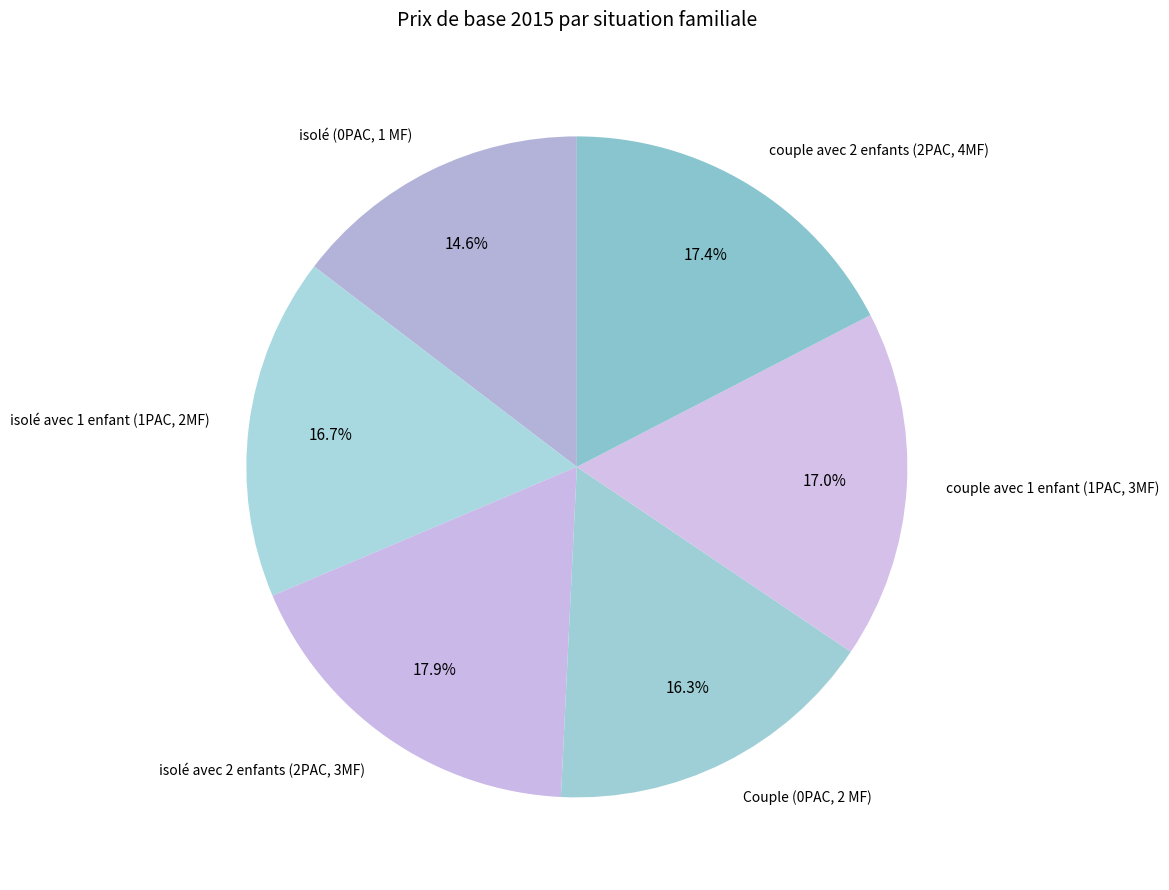

What percentage is the isolé avec 2 enfants (2PAC, 3MF) slice, to the nearest percent?

18%